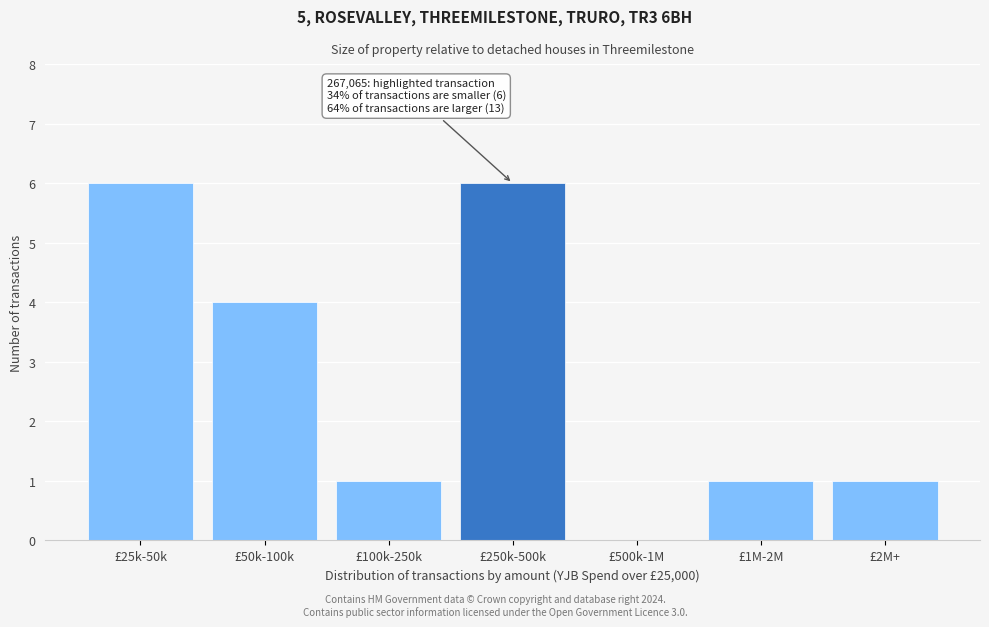

Reading left to right, list all the values displayed in this chart.

£25k-50k=6	£50k-100k=4	£100k-250k=1	£250k-500k=6	£500k-1M=0	£1M-2M=1	£2M+=1